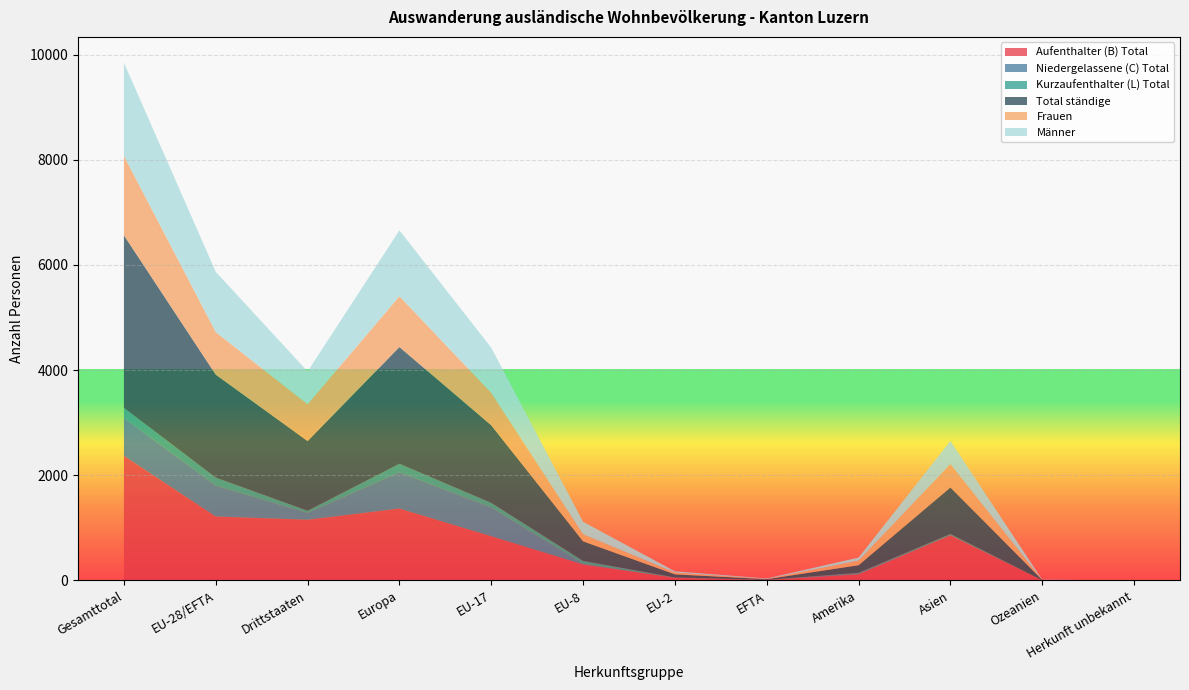

Reading right to left, list all the values displayed in this chart.

Aufenthalter (B) Total: Herkunft unbekannt=0	Ozeanien=3	Asien=858	Amerika=117	EFTA=9	EU-2=52	EU-8=304	EU-17=841	Europa=1367	Drittstaaten=1155	EU-28/EFTA=1216	Gesamttotal=2371
Niedergelassene (C) Total: Herkunft unbekannt=0	Ozeanien=1	Asien=9	Amerika=17	EFTA=1	EU-2=1	EU-8=12	EU-17=547	Europa=690	Drittstaaten=129	EU-28/EFTA=590	Gesamttotal=719
Kurzaufenthalter (L) Total: Herkunft unbekannt=0	Ozeanien=1	Asien=17	Amerika=11	EFTA=2	EU-2=5	EU-8=56	EU-17=87	Europa=162	Drittstaaten=41	EU-28/EFTA=150	Gesamttotal=191
Total ständige: Herkunft unbekannt=0	Ozeanien=5	Asien=884	Amerika=145	EFTA=13	EU-2=58	EU-8=372	EU-17=1475	Europa=2219	Drittstaaten=1325	EU-28/EFTA=1956	Gesamttotal=3281
Frauen: Herkunft unbekannt=0	Ozeanien=1	Asien=445	Amerika=87	EFTA=4	EU-2=34	EU-8=134	EU-17=617	Europa=967	Drittstaaten=700	EU-28/EFTA=811	Gesamttotal=1511
Männer: Herkunft unbekannt=0	Ozeanien=4	Asien=439	Amerika=58	EFTA=9	EU-2=24	EU-8=238	EU-17=858	Europa=1252	Drittstaaten=625	EU-28/EFTA=1145	Gesamttotal=1770